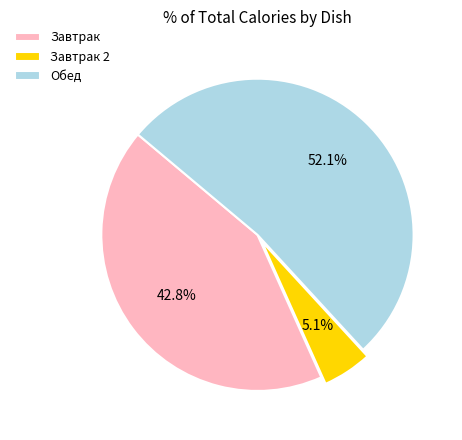

How many segments does this pie chart have?

3